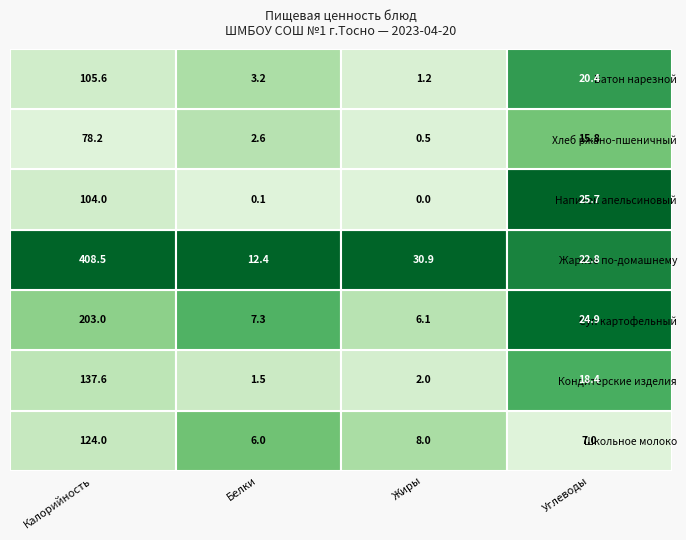

The Кондитерские изделия series shows 1.5 at Кондитерские изделия. True or false?

True